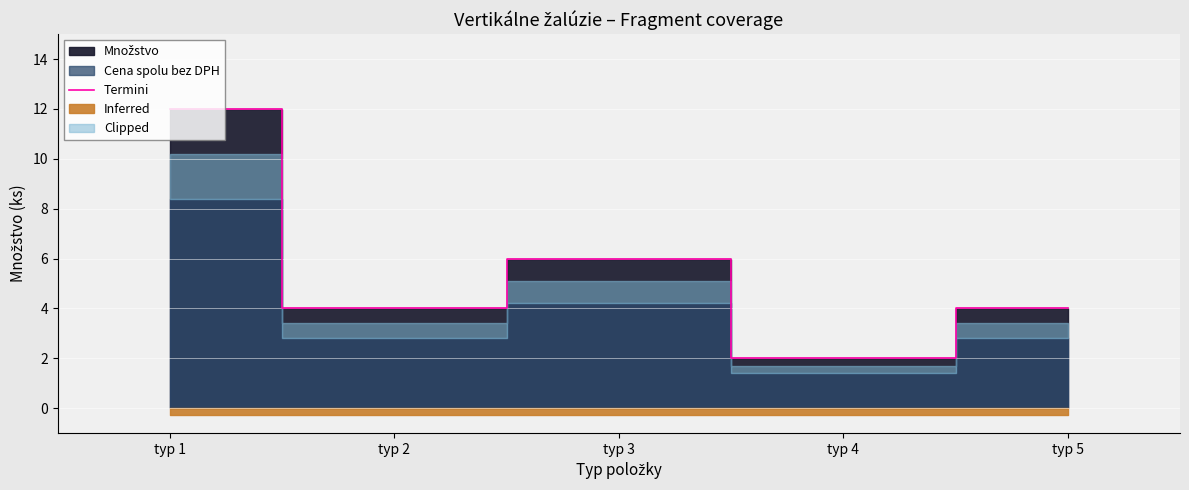

How many data points are less than 4?

1